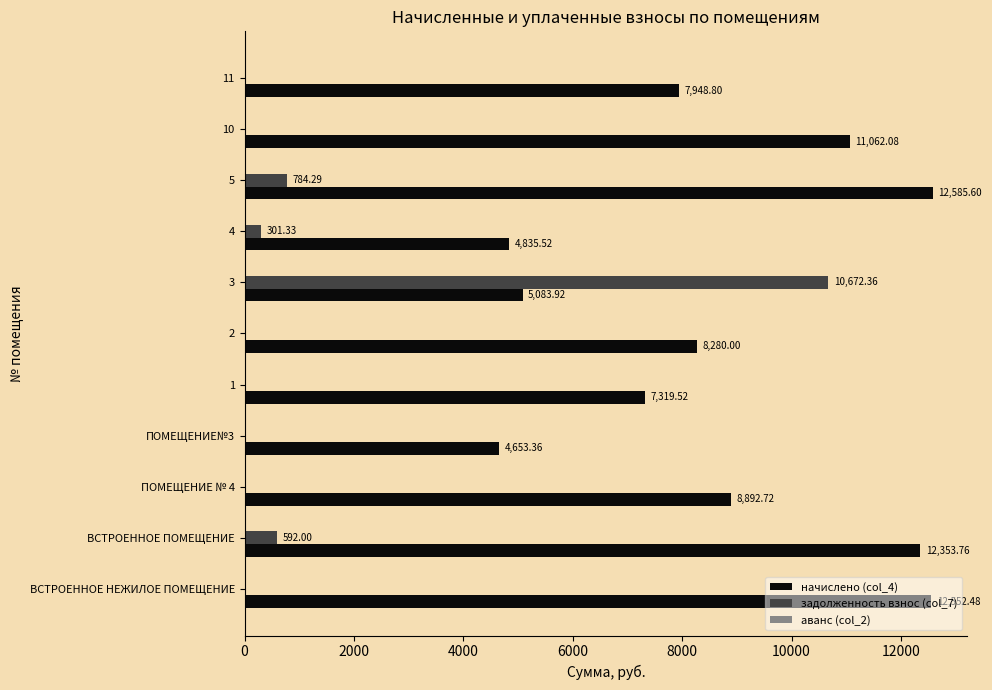

Between 2 and 5, which series saw the biggest shift?

начислено (col_4)